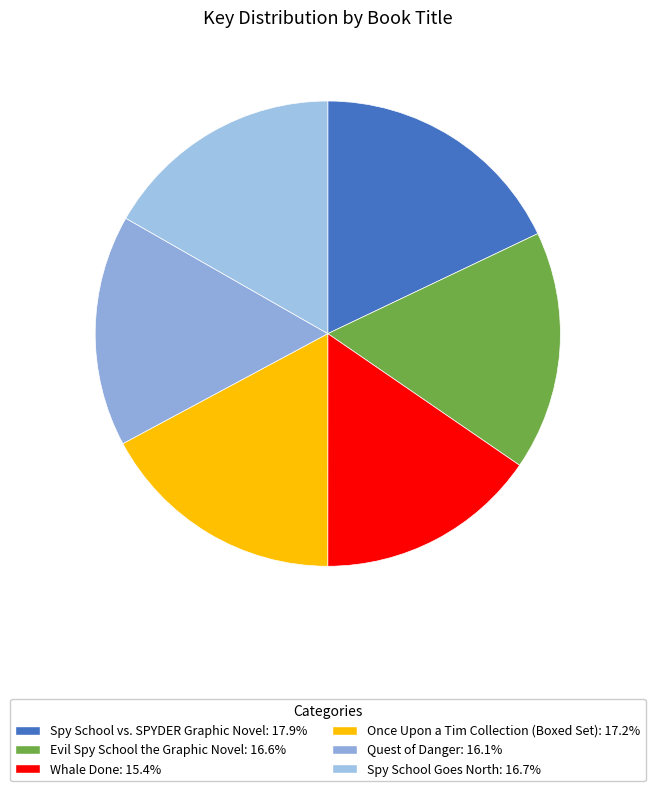

Combined, what portion of the pie is Evil Spy School the Graphic Novel and Once Upon a Tim Collection (Boxed Set)?

33.8%